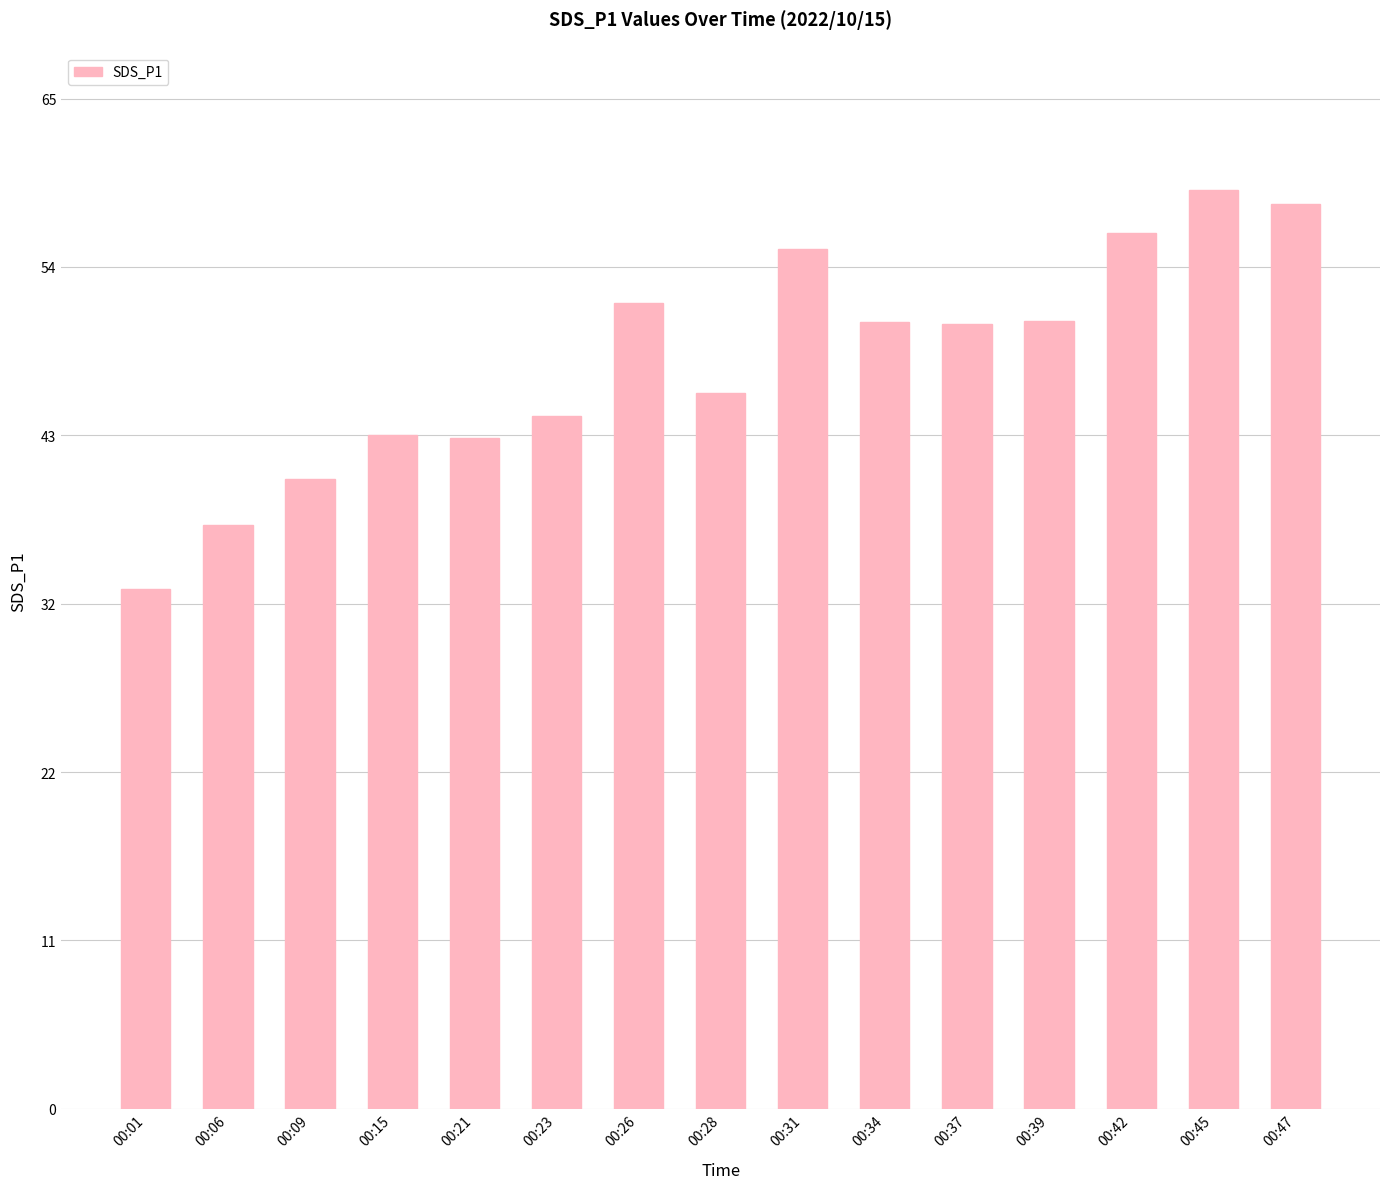

What is the minimum value shown in the chart?

33.4